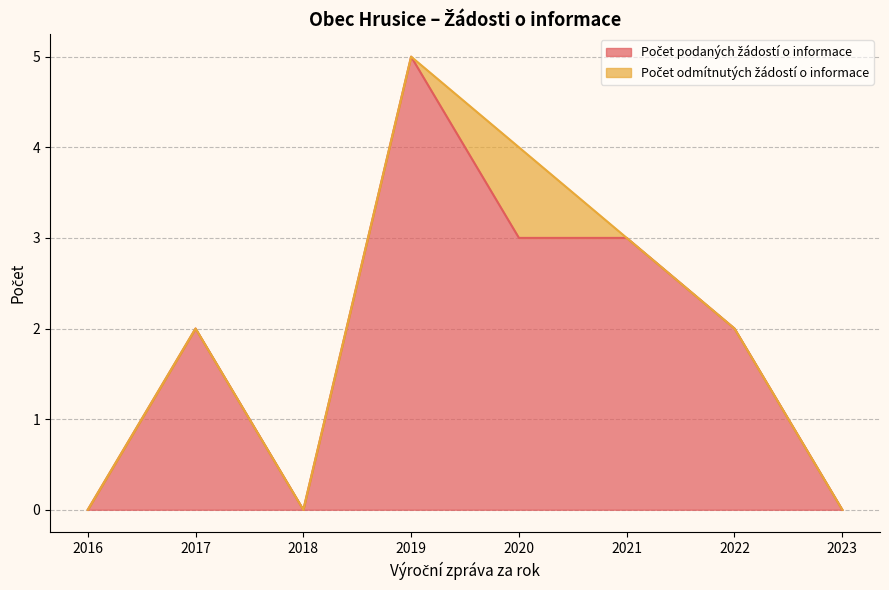

Is it true that Počet odmítnutých žádostí o informace equals 1 at 2020?

True